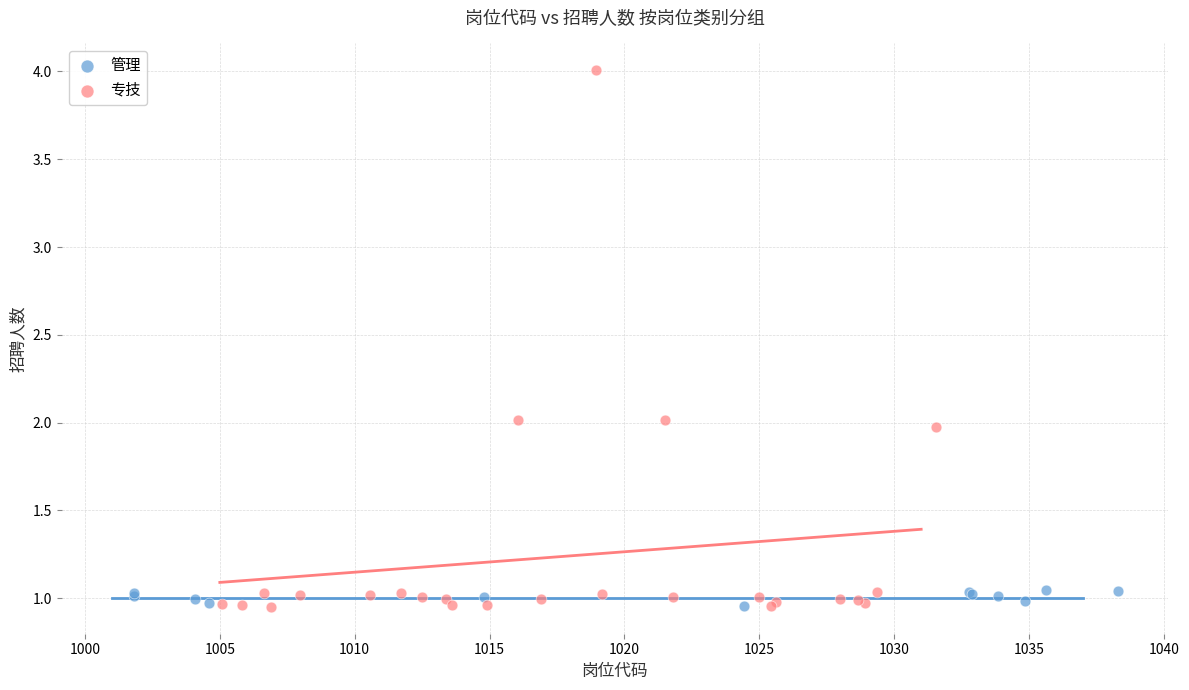

Which series contains the highest Y value?

专技